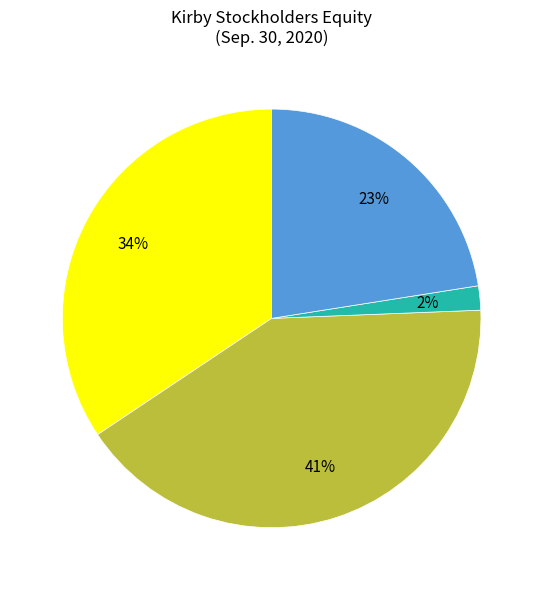

To the nearest percent, what is the average slice percentage?

25%